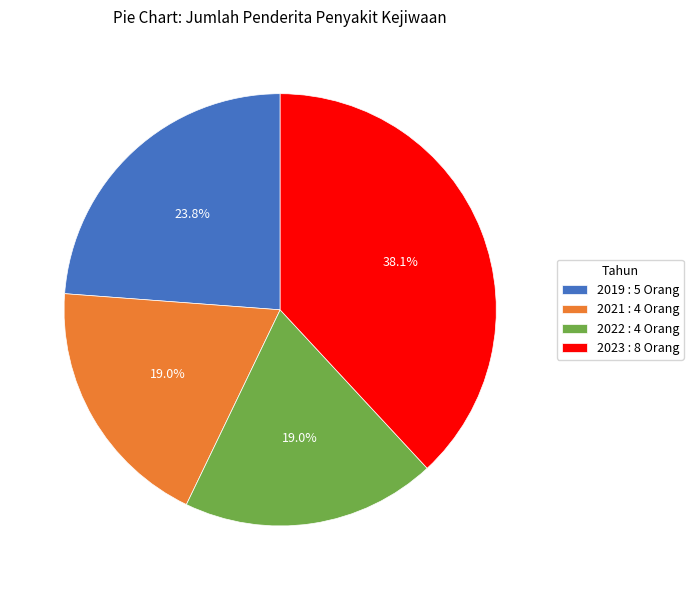

What portion of the pie excludes 2022 : 4 Orang?

81.0%